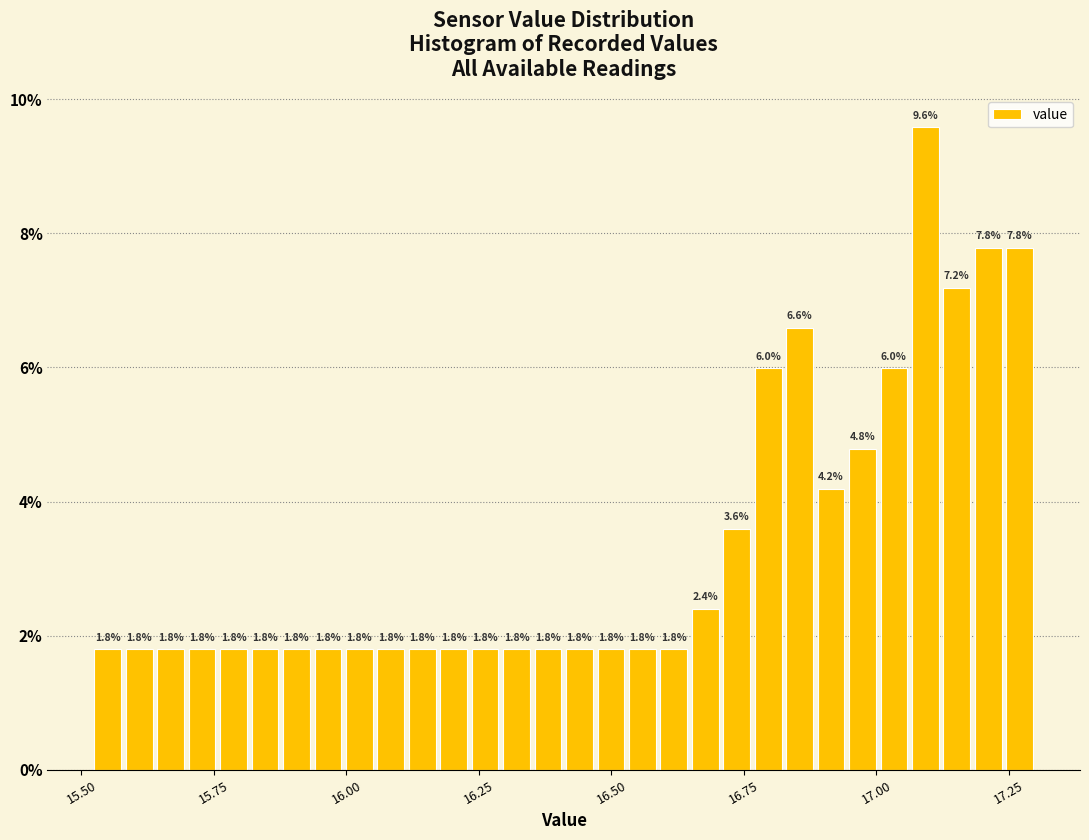

Read against the x-axis, roughly where is the centre of the tallest bar?

17.10